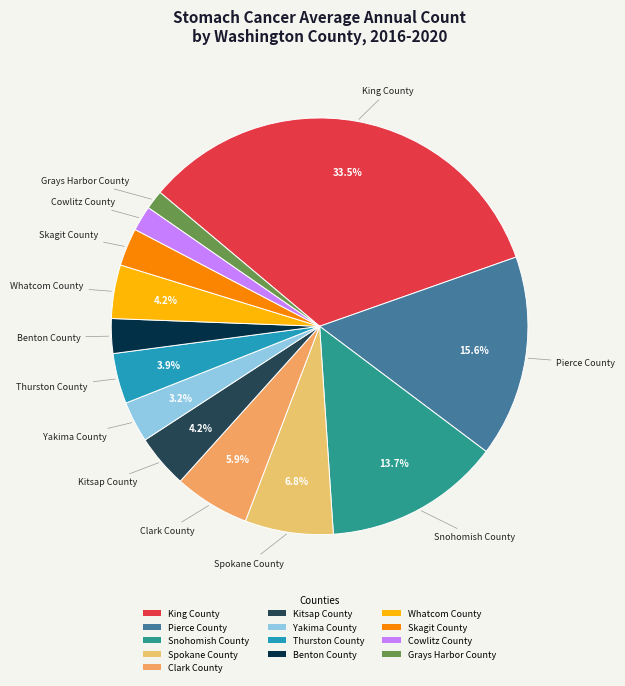

Is it true that Yakima County is 11% of the pie?

False